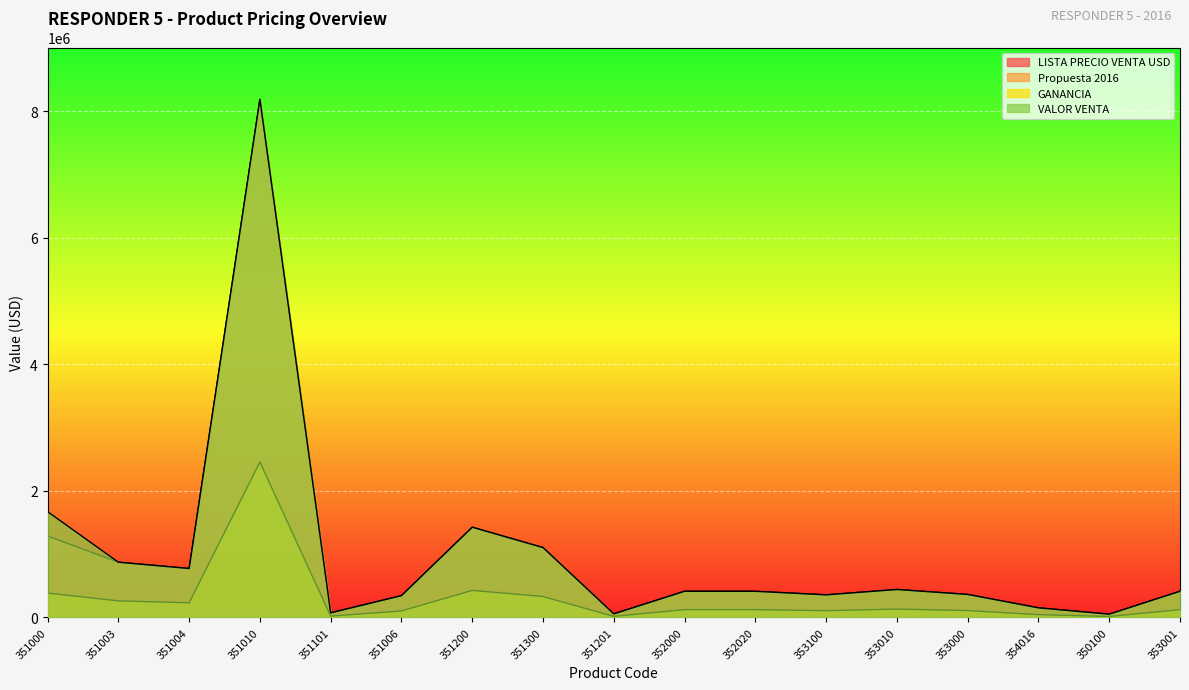

Between 351006 and 351300, which series saw the biggest shift?

Propuesta 2016